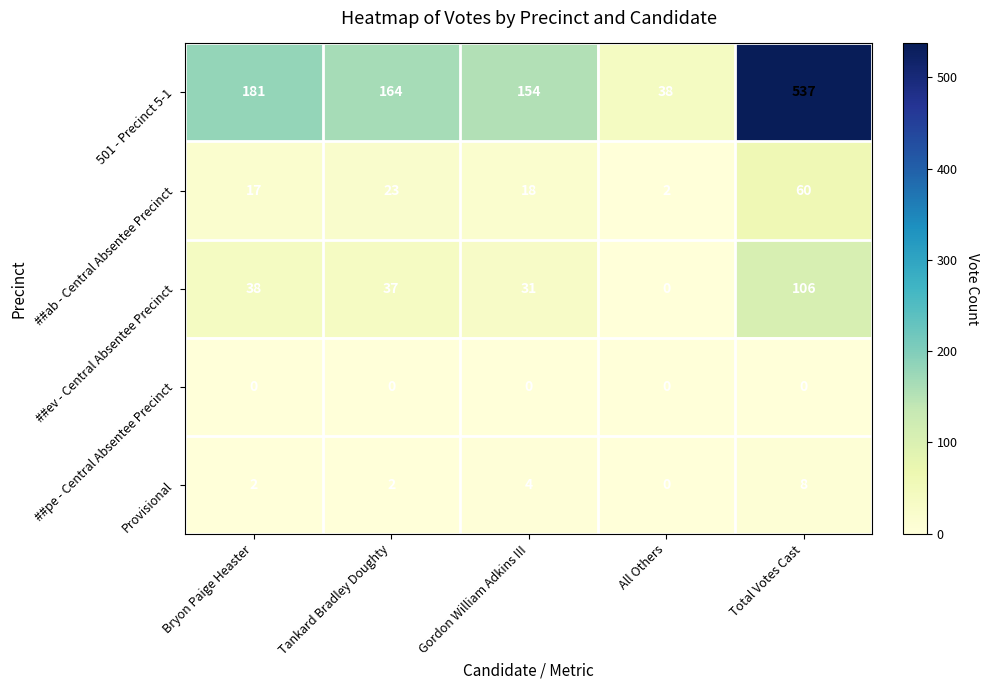

True or false: ##ab - Central Absentee Precinct has a value of 60 at Total Votes Cast.

True